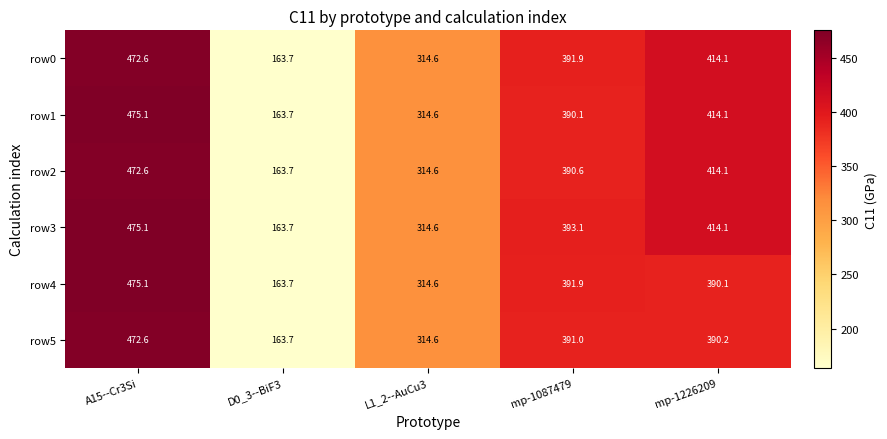

What is the sum of all row1 values?

1757.6